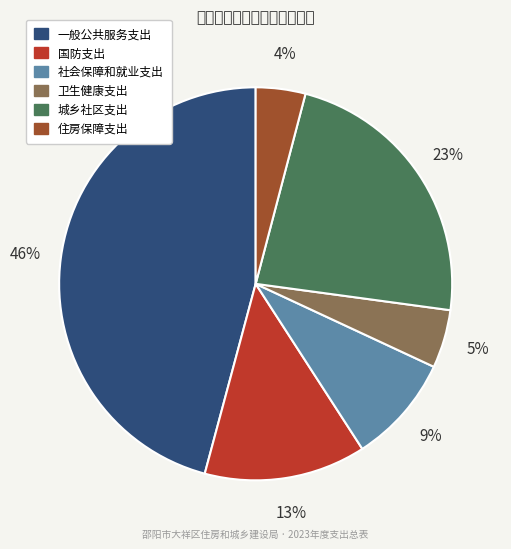

What percentage is NOT represented by 一般公共服务支出?

54.2%